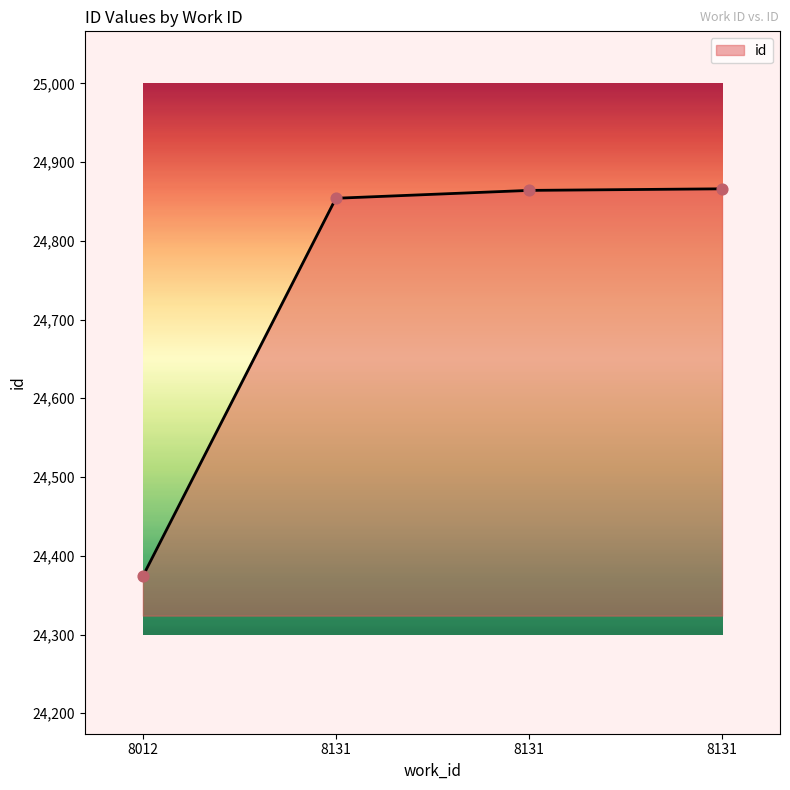

What is the change in value from 8012 to 8131?

+492